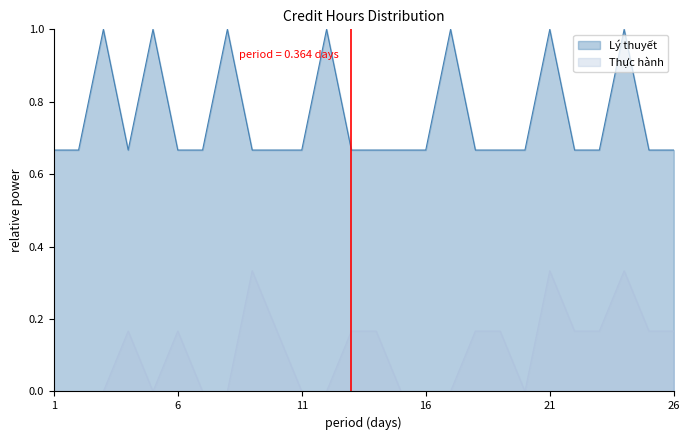

What is the value of the Lý thuyết point at the 18th from the left?

0.7